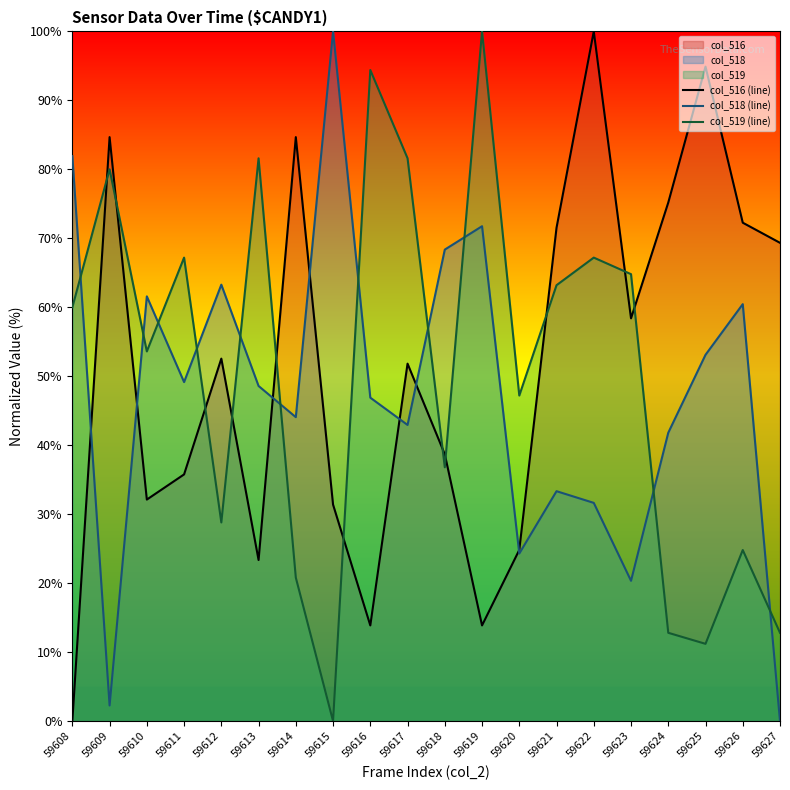

After their last crossing, which series has the higher values: col_516 (line) or col_518 (line)?

col_516 (line)